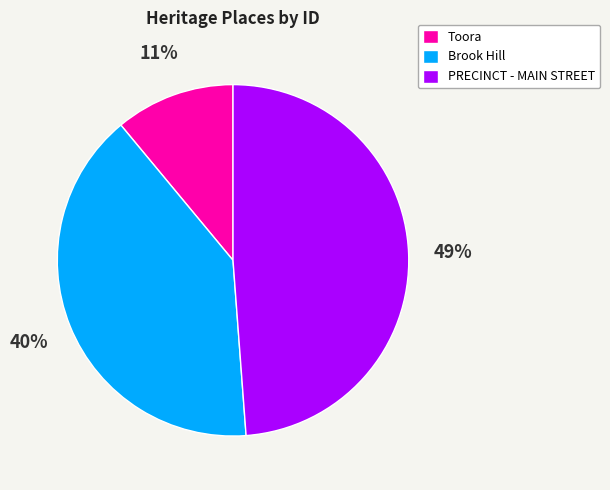

Does any single category account for the majority?

No